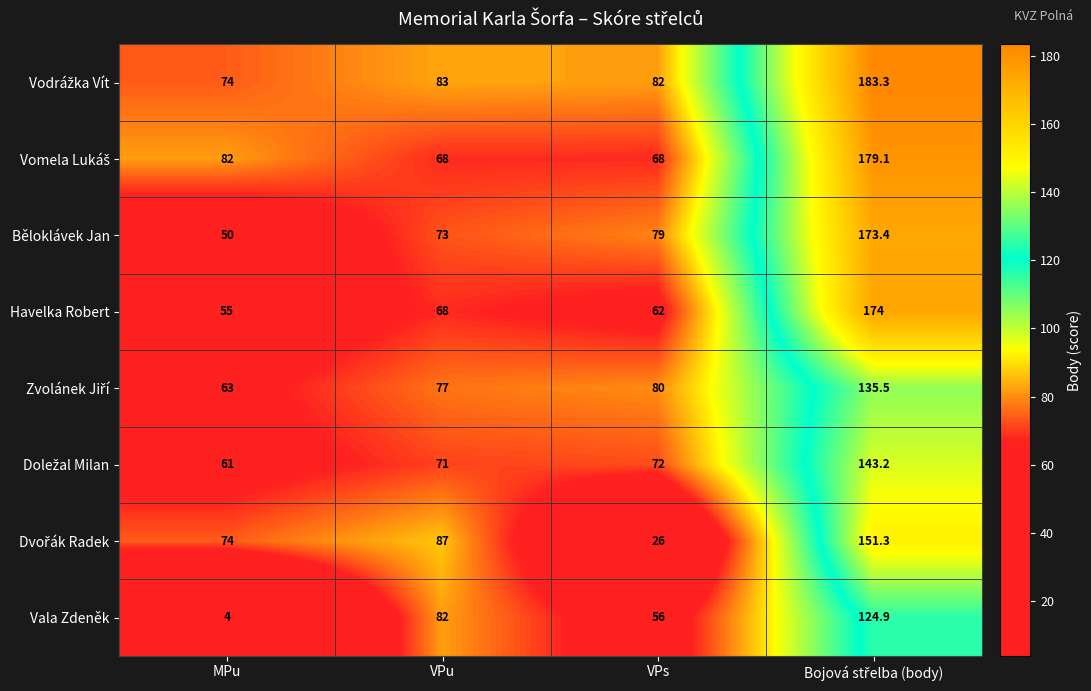

The value of Běloklávek Jan at MPu is 50.0. True or false?

True